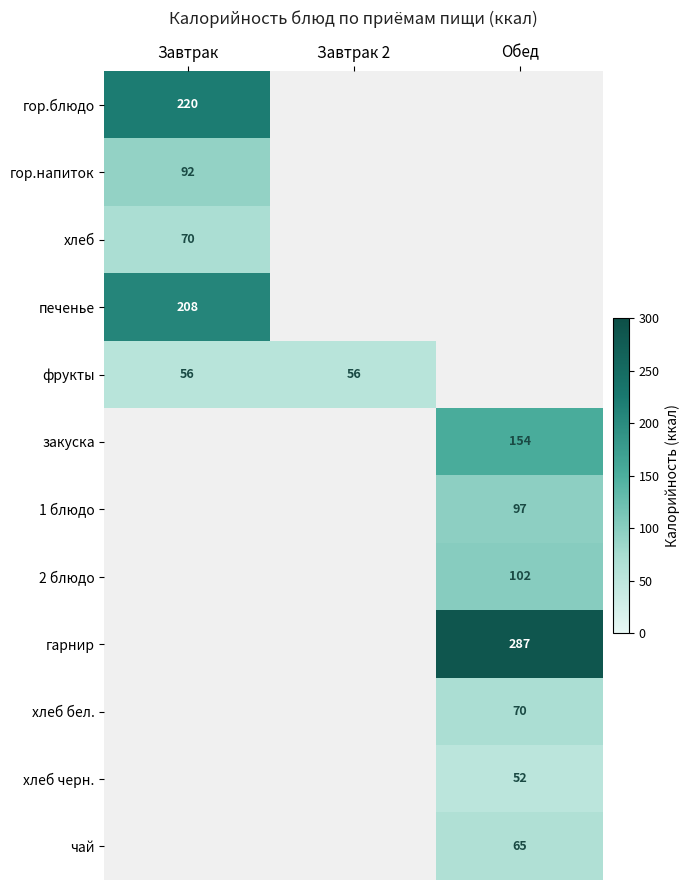

The фрукты series shows 88.1 at Завтрак 2. True or false?

False